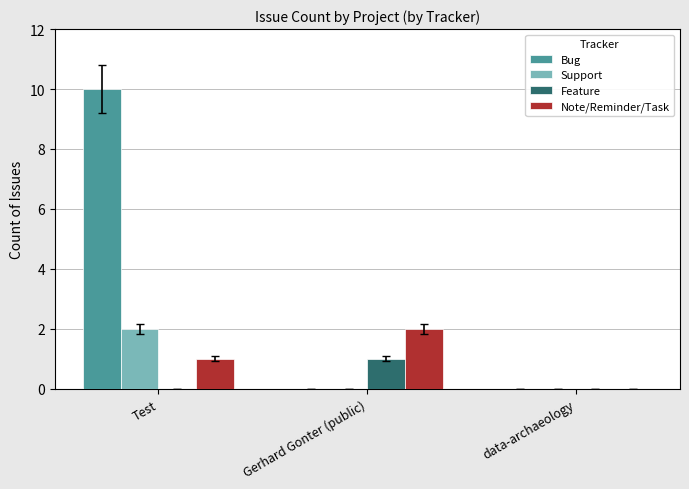

What is the greatest value displayed?

10